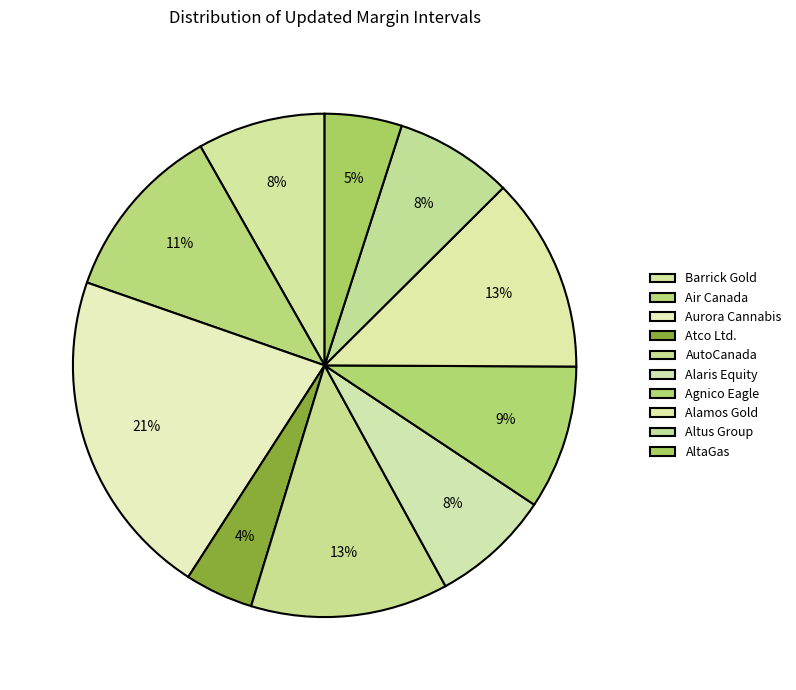

How many slices are in this pie chart?

10